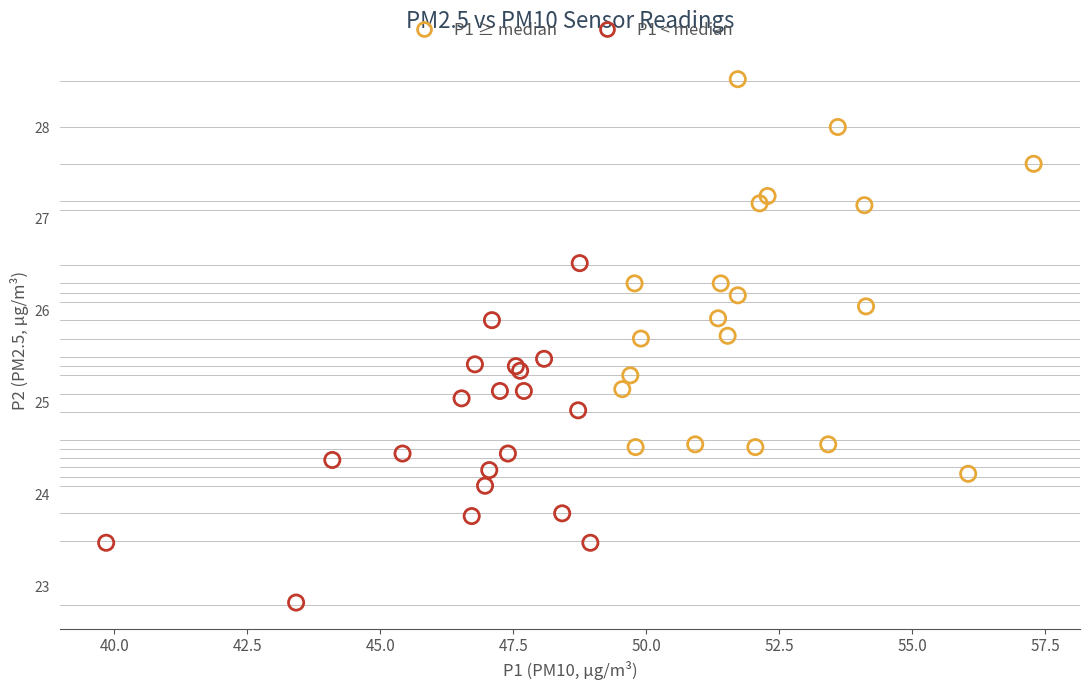

Which series contains the highest Y value?

P1 ≥ median